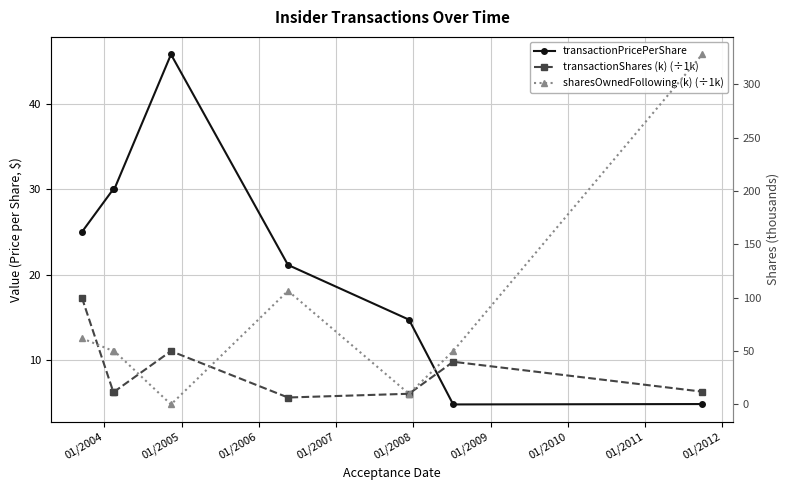

At how many categories does at least one series exceed 282?

1